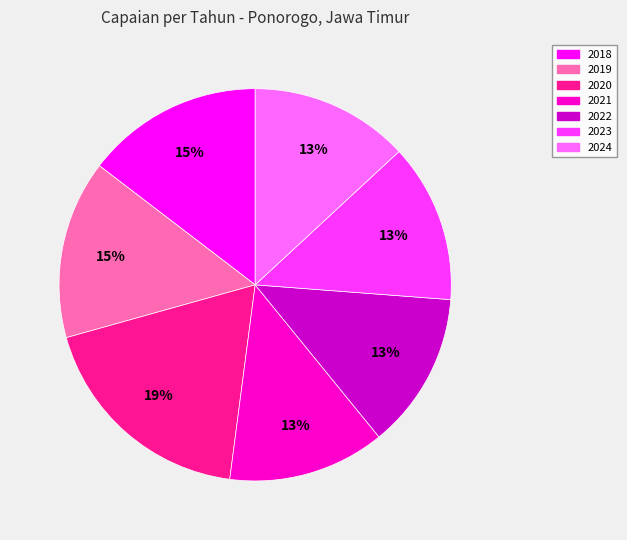

How many slices are in this pie chart?

7